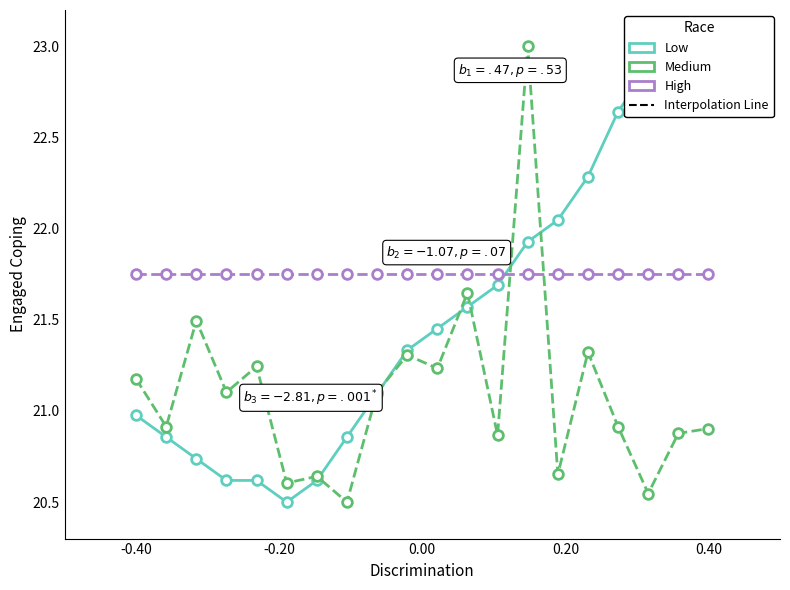

What is the sum of all Medium values?

422.1